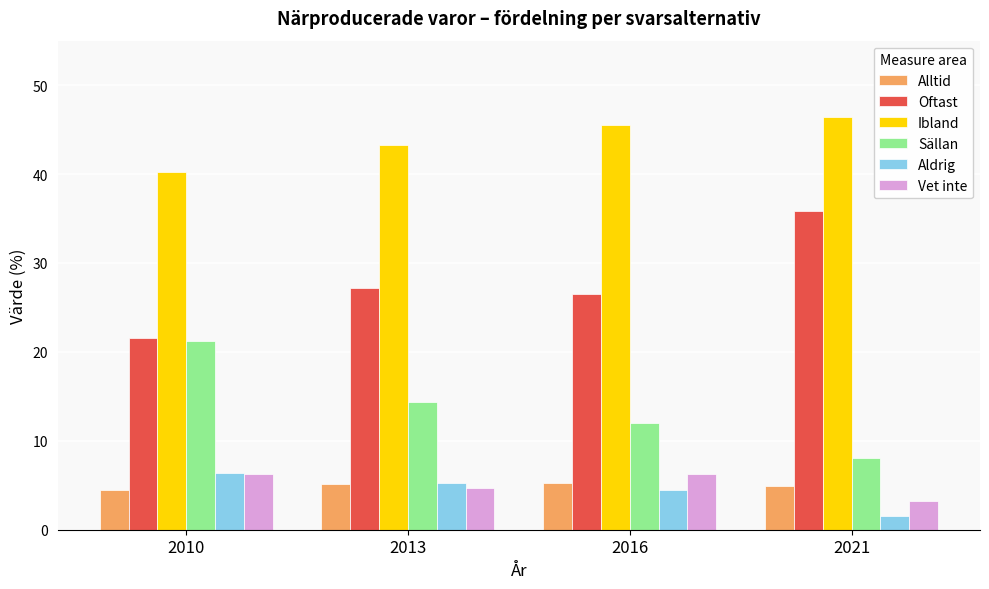

The value of Oftast at 2016 is 26.5. True or false?

True